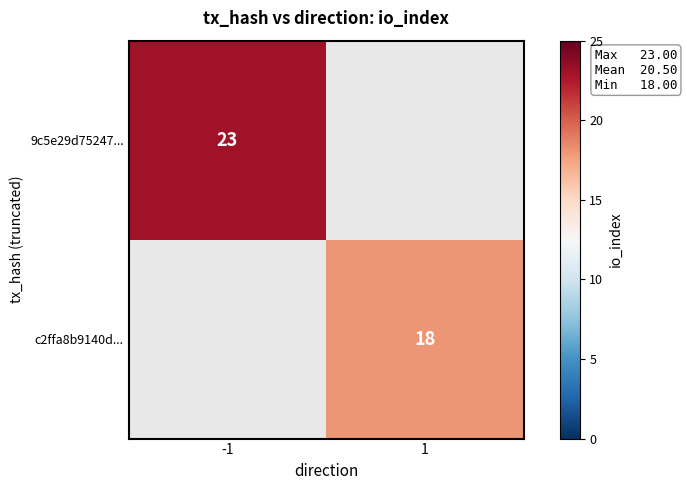

Is it true that 9c5e29d75247... equals 6 at -1?

False